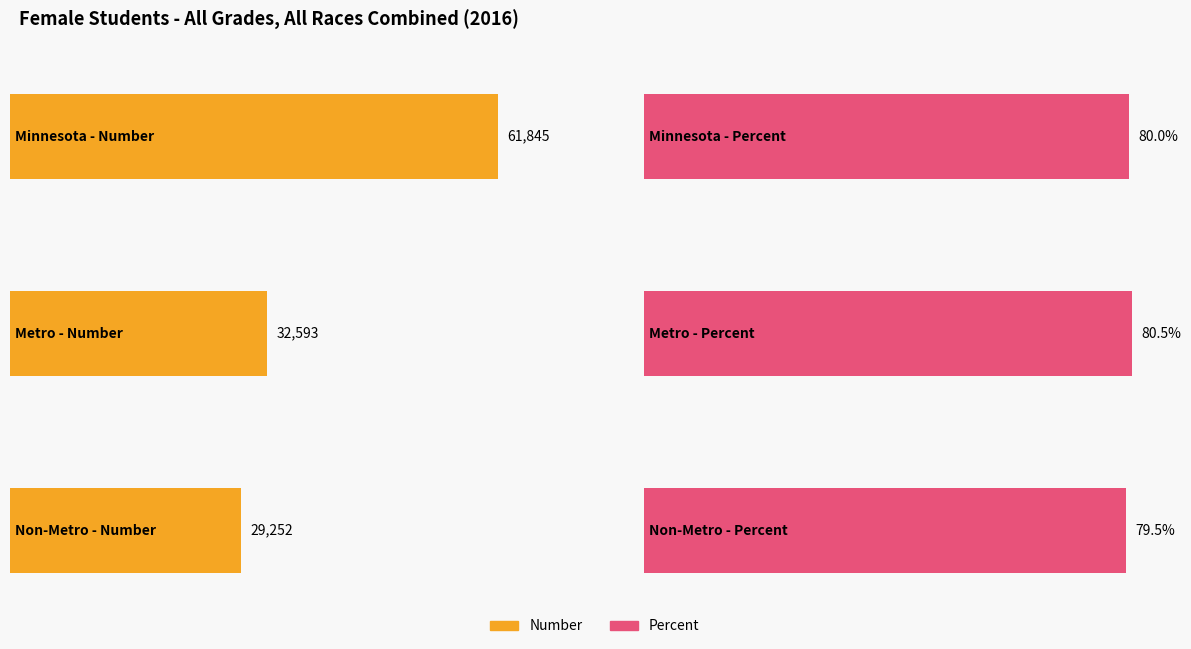

How many bars are there in each group?

2